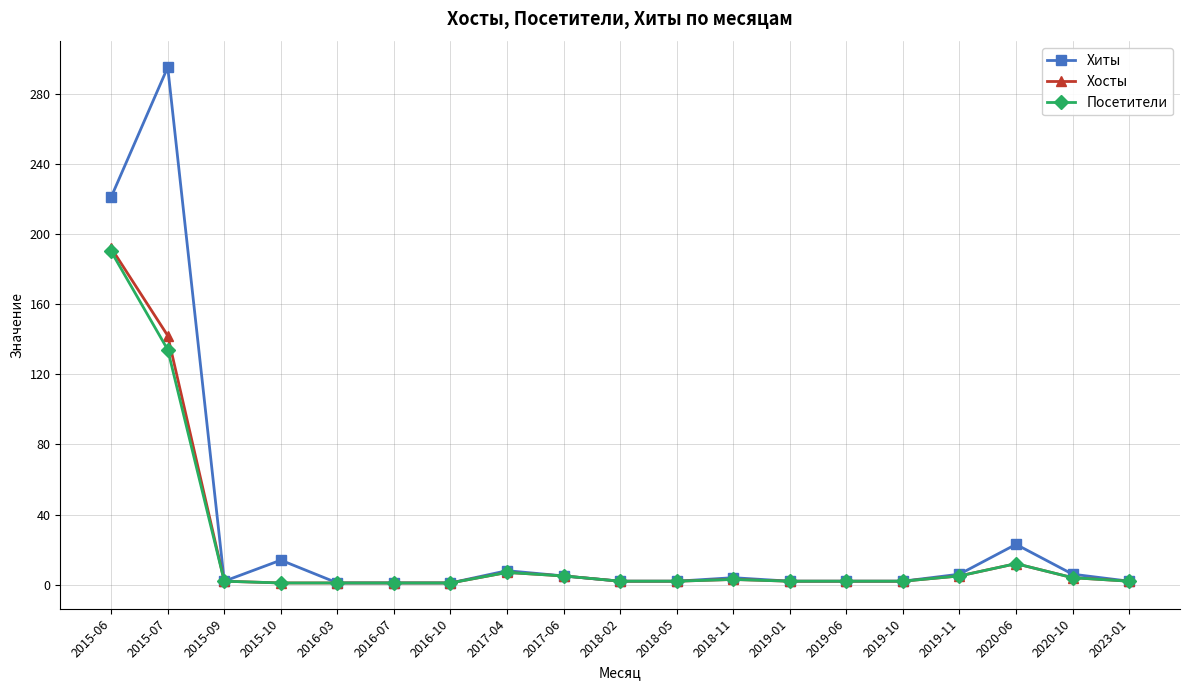

How many data points does each series have?

19